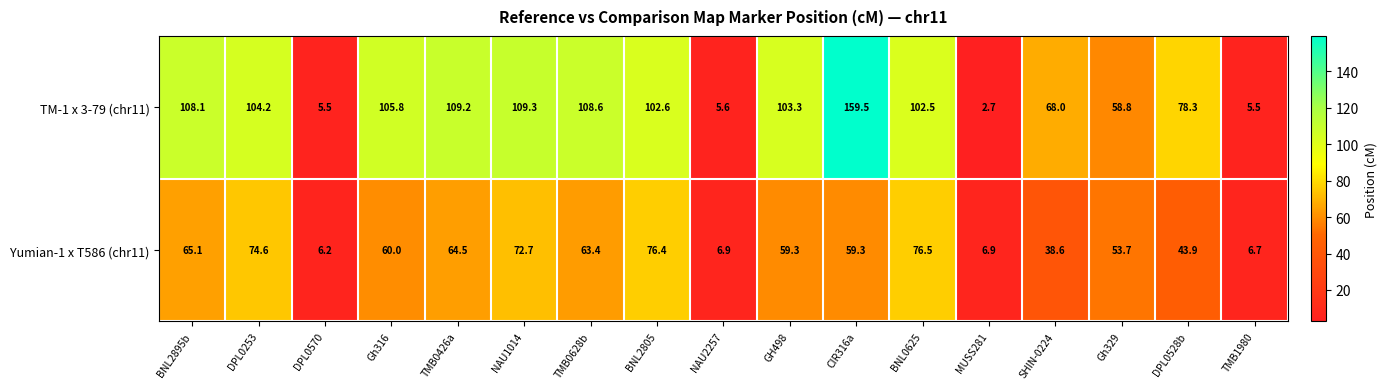

What is the smallest value displayed?

2.7